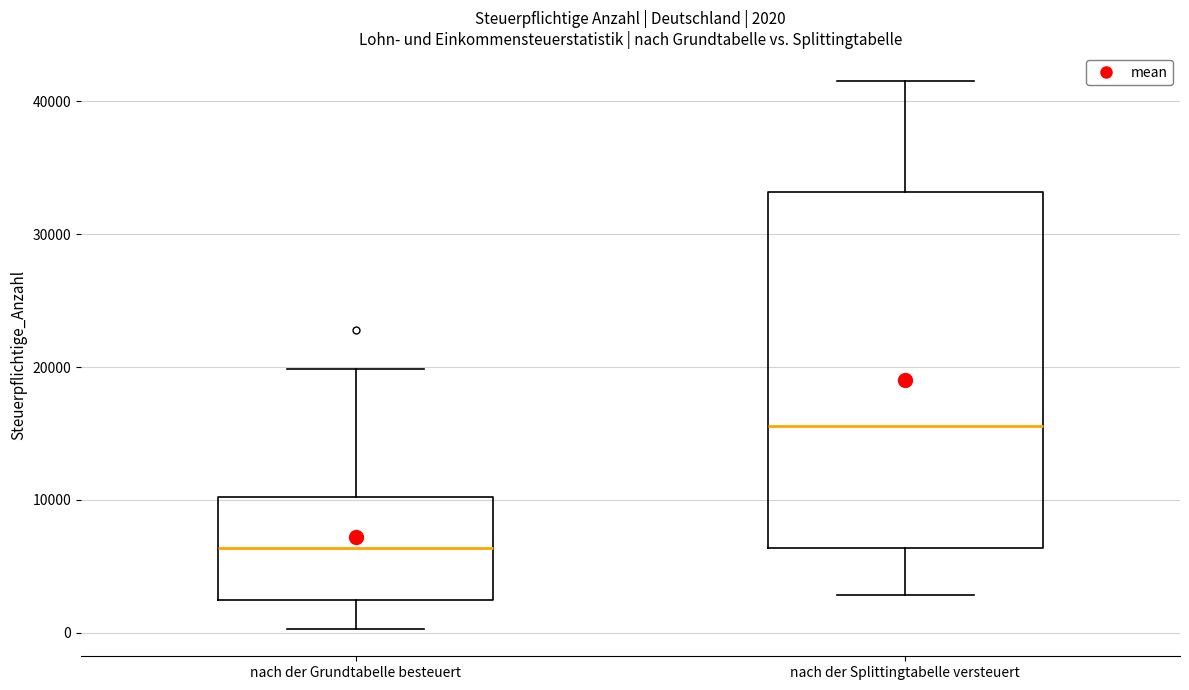

Comparing the boxes themselves (not the whiskers), which one is the tallest?

nach der Splittingtabelle versteuert